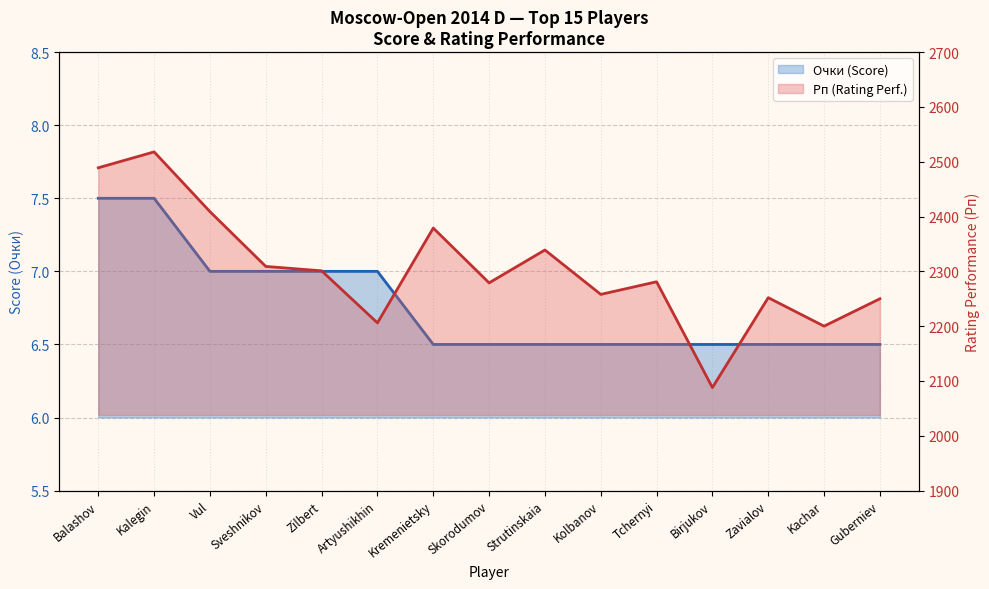

Which label corresponds to the smallest value in the chart?

Kremenietsky